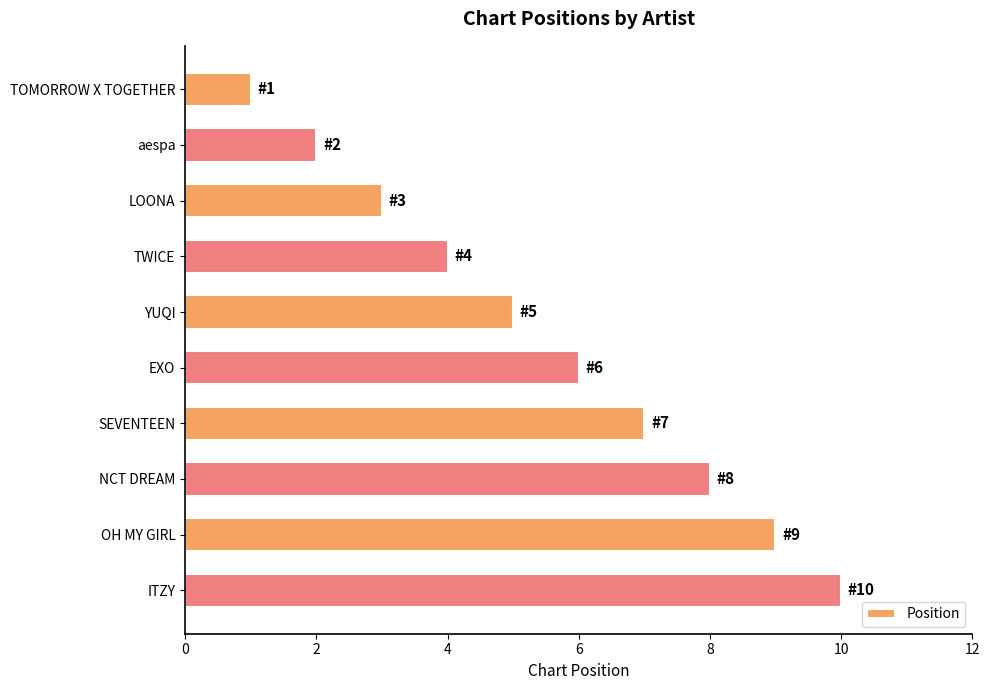

How many categories are shown in the chart?

10